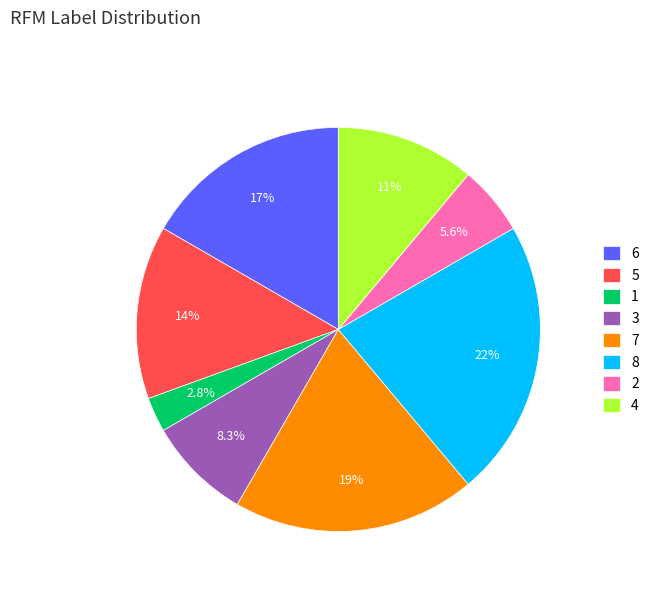

Count the number of slices in the pie.

8